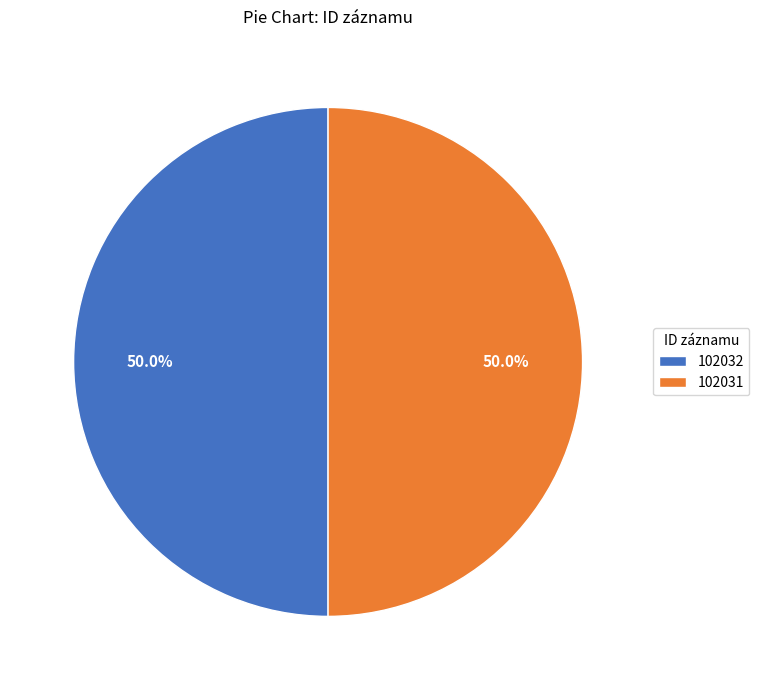

What portion of the pie excludes 102031?

50.0%